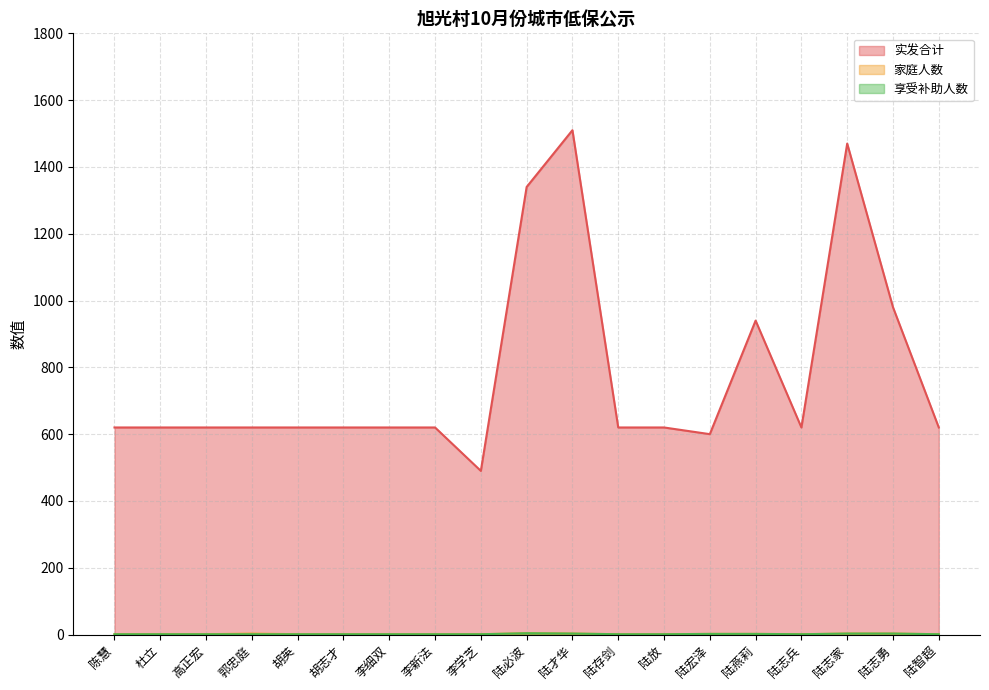

What is the value of the 家庭人数 point at the 18th from the left?

3